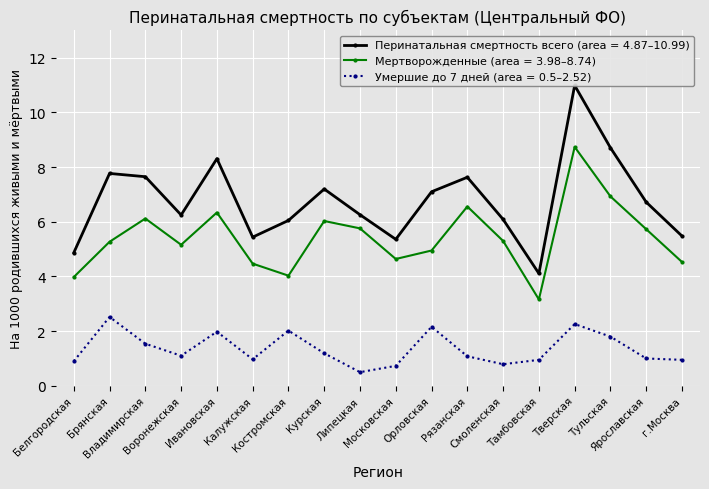

At how many categories does at least one series exceed 8?

3